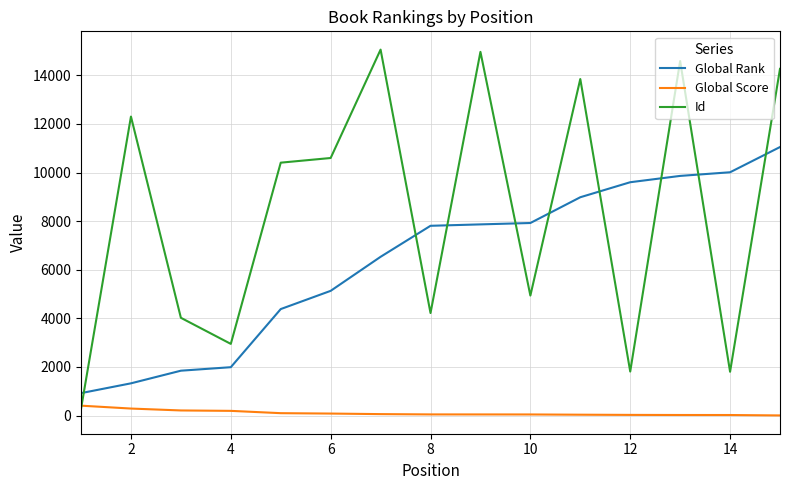

Which series has the largest total across all categories?

Id